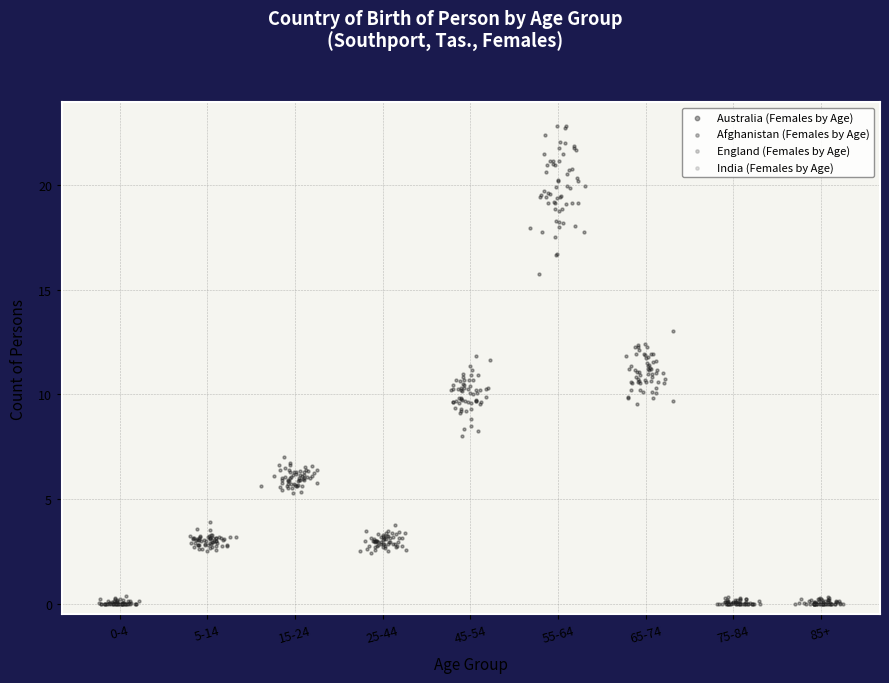

What is the range of Y values (max minus min)?

22.8